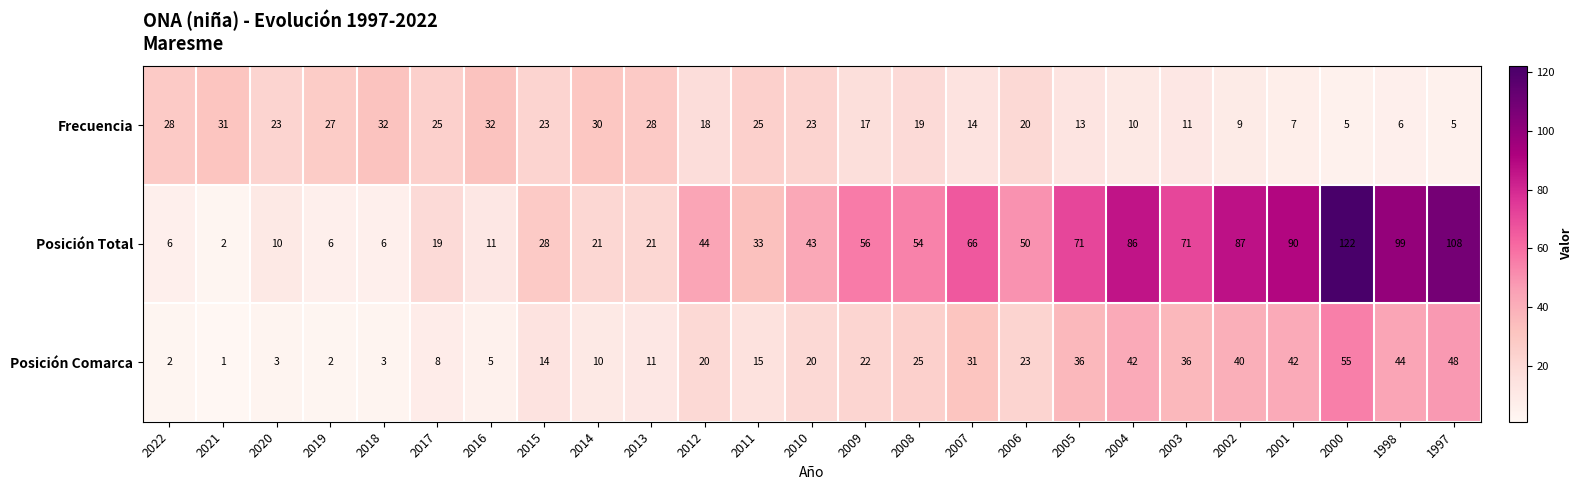

What is the spread (max minus min) of values at 2003?

60